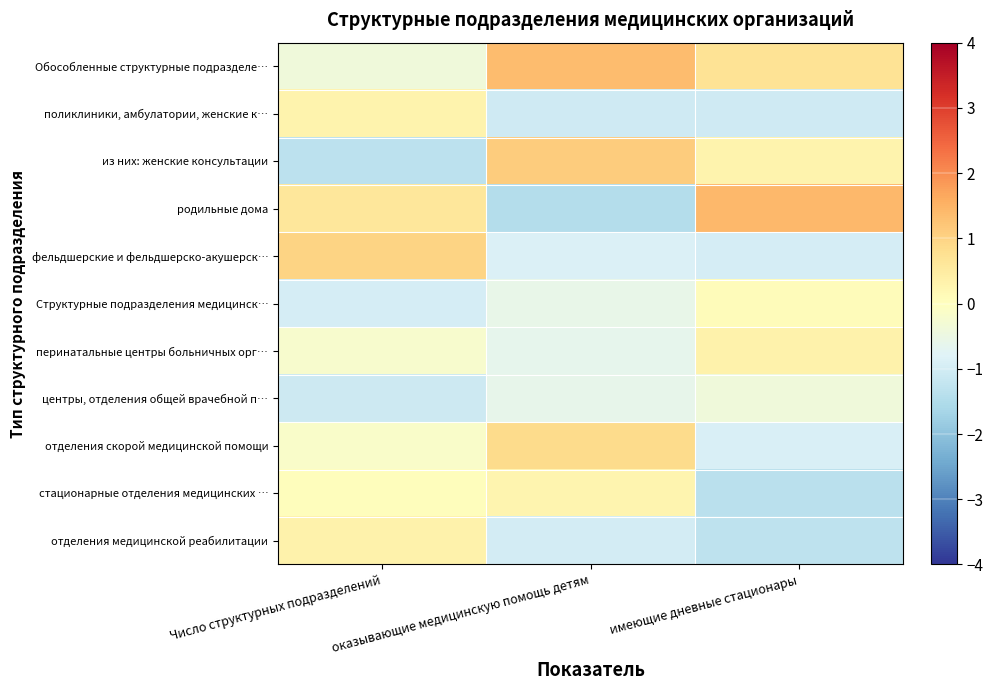

Count the number of data series in this chart.

11